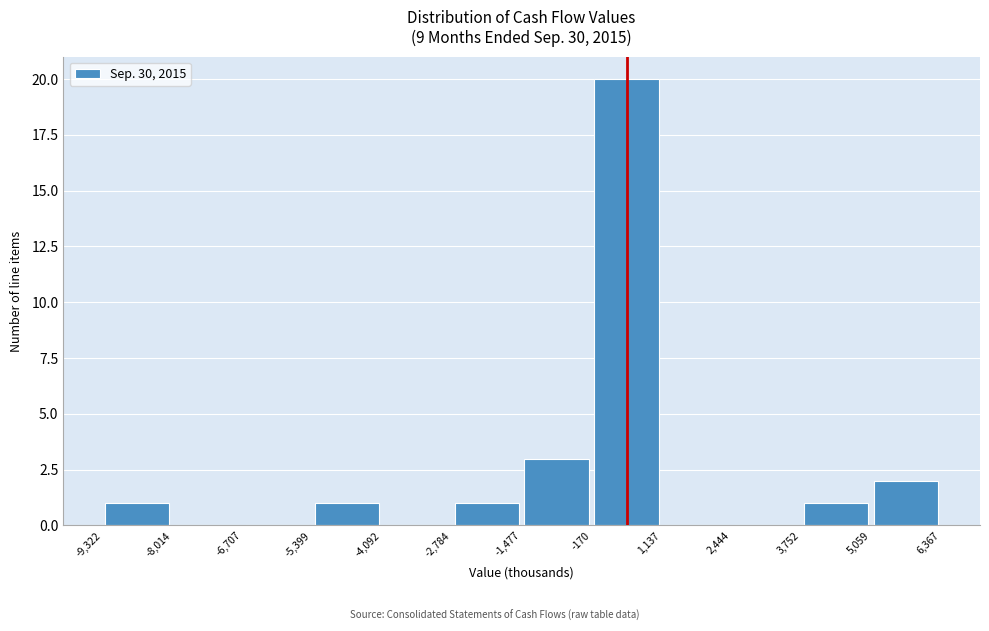

Reading left to right, transcribe this chart: for each bar, give the range it covers on the x-axis and its height. The values are not printed on the chart, so give them approximately, as read against the axis.

-9,322 to -8,014: 1
-8,014 to -6,707: 0
-6,707 to -5,399: 0
-5,399 to -4,092: 1
-4,092 to -2,784: 0
-2,784 to -1,477: 1
-1,477 to -170: 3
-170 to 1,137: 20
1,137 to 2,444: 0
2,444 to 3,752: 0
3,752 to 5,059: 1
5,059 to 6,367: 2